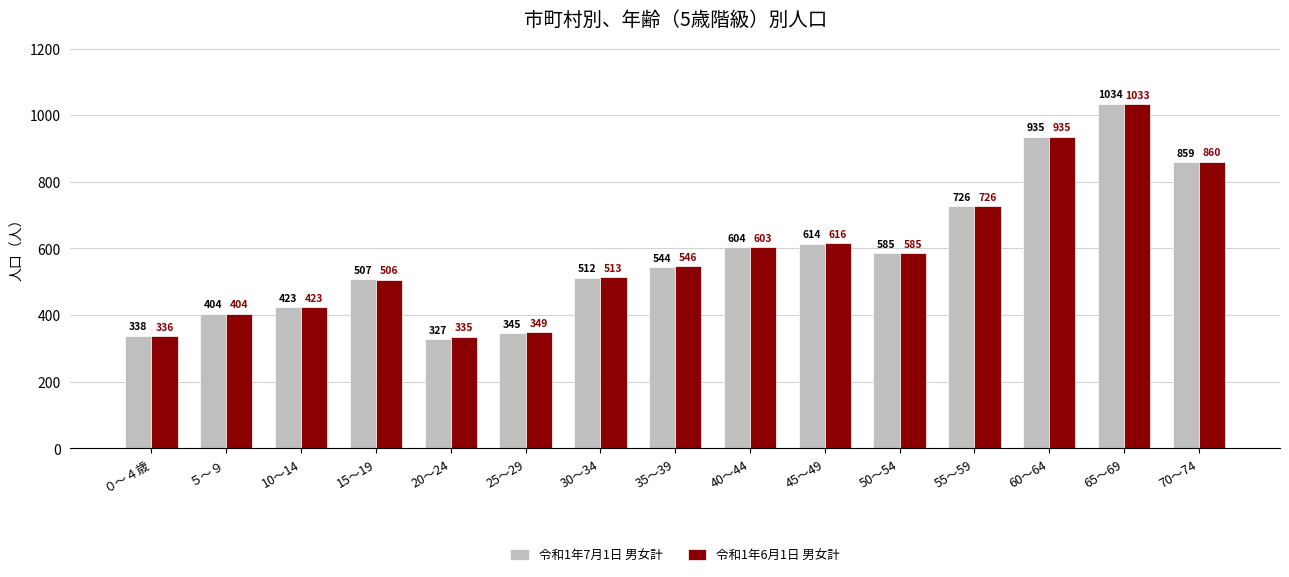

Reading left to right, list all the values displayed in this chart.

令和1年7月1日 男女計: ０～４歳=338	５～９=404	10～14=423	15～19=507	20～24=327	25～29=345	30～34=512	35～39=544	40～44=604	45～49=614	50～54=585	55～59=726	60～64=935	65～69=1034	70～74=859
令和1年6月1日 男女計: ０～４歳=336	５～９=404	10～14=423	15～19=506	20～24=335	25～29=349	30～34=513	35～39=546	40～44=603	45～49=616	50～54=585	55～59=726	60～64=935	65～69=1033	70～74=860